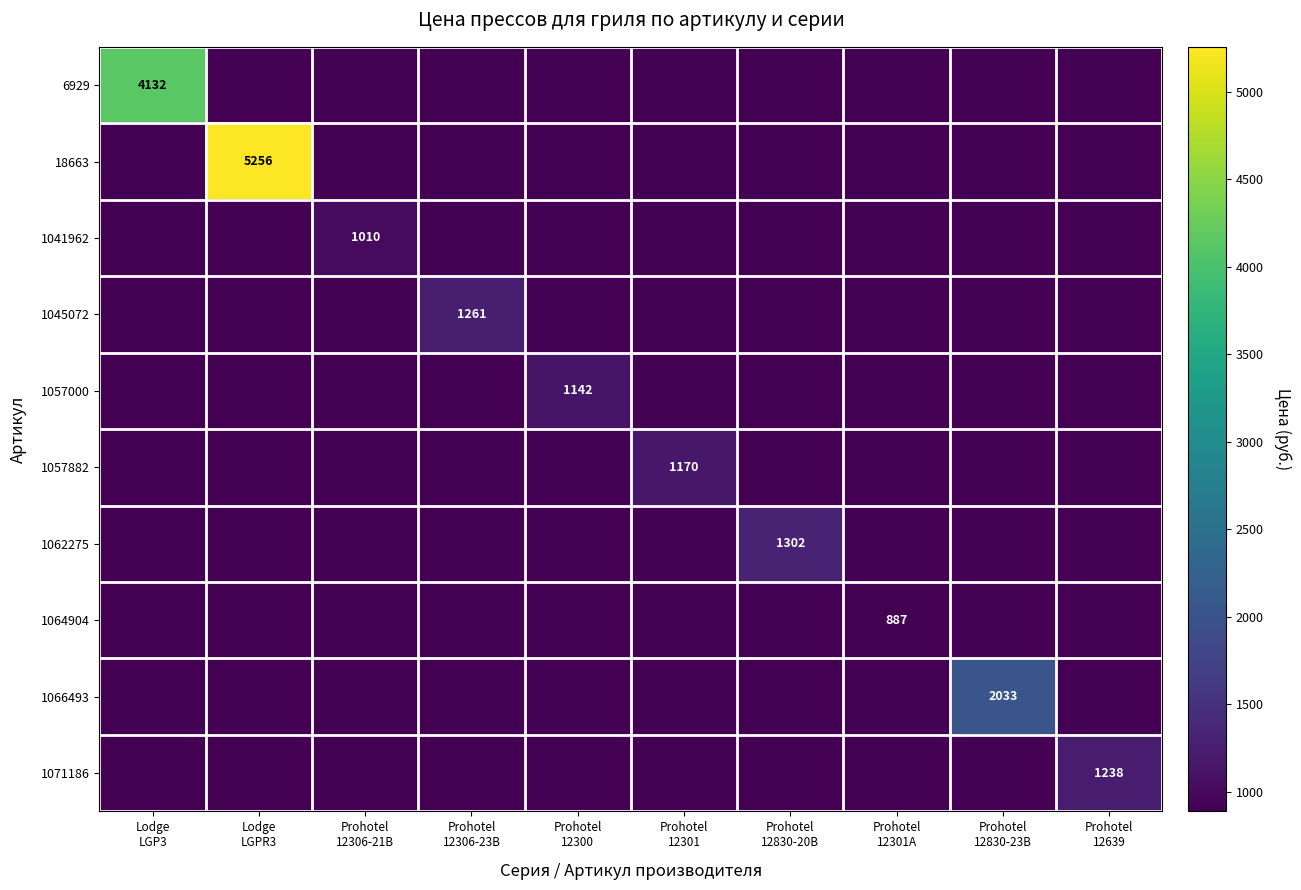

How many categories are shown in the chart?

10